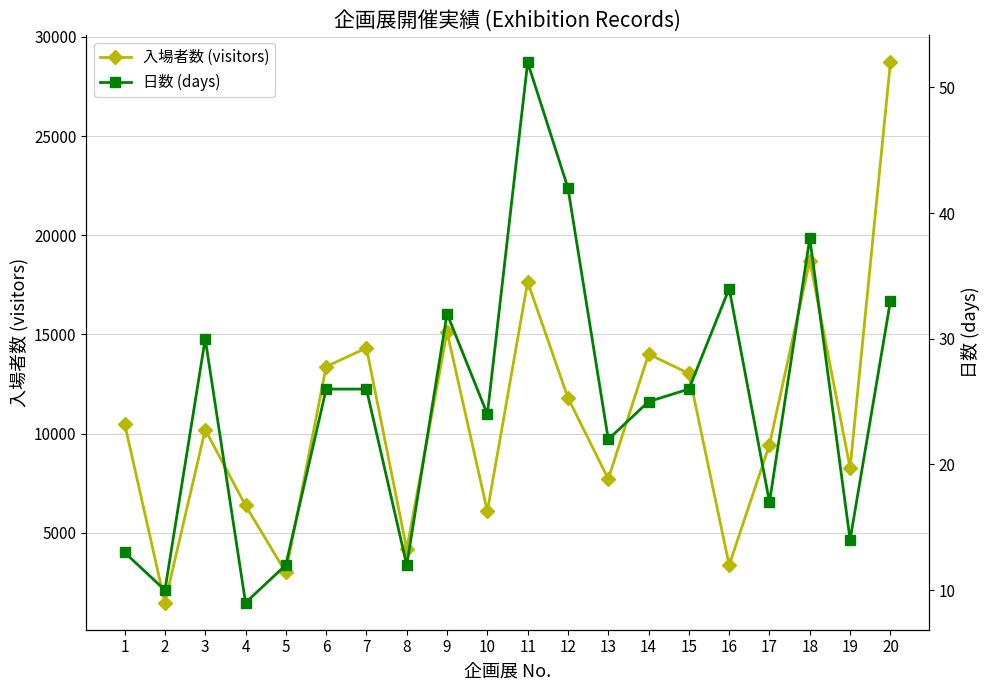

List the labels in order of 日数 (days) value, largest first.

11, 12, 18, 16, 20, 9, 3, 6, 7, 15, 14, 10, 13, 17, 19, 1, 5, 8, 2, 4